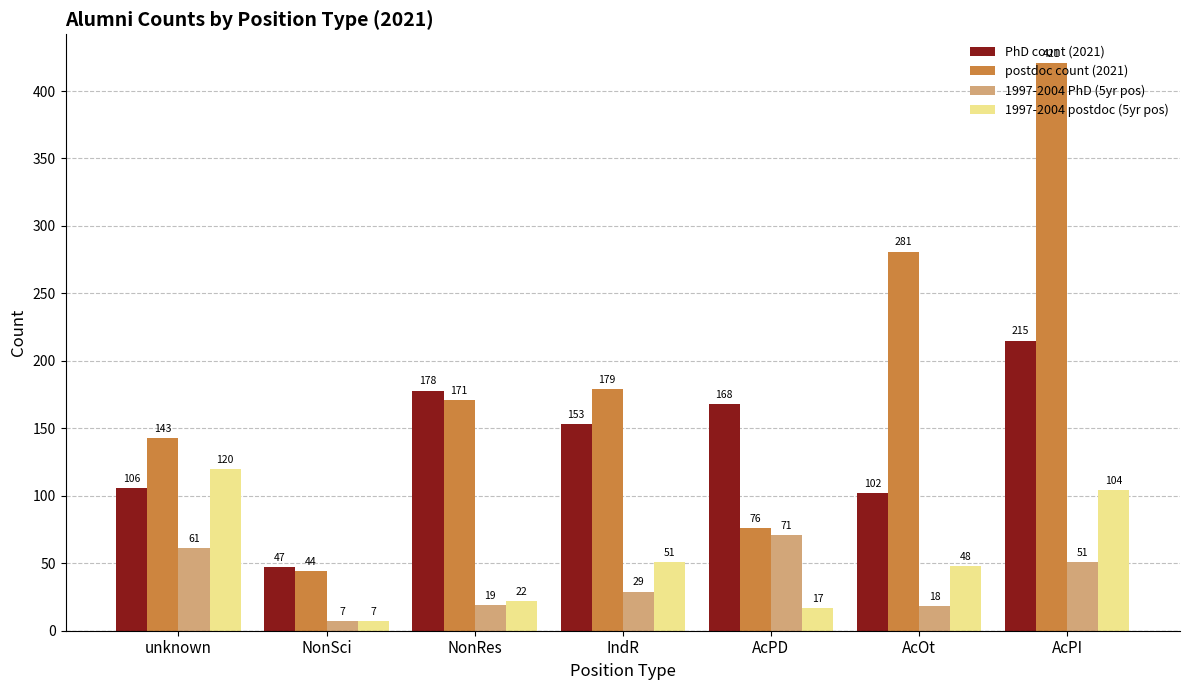

What are all the series names shown in the legend?

PhD count (2021), postdoc count (2021), 1997-2004 PhD (5yr pos), 1997-2004 postdoc (5yr pos)